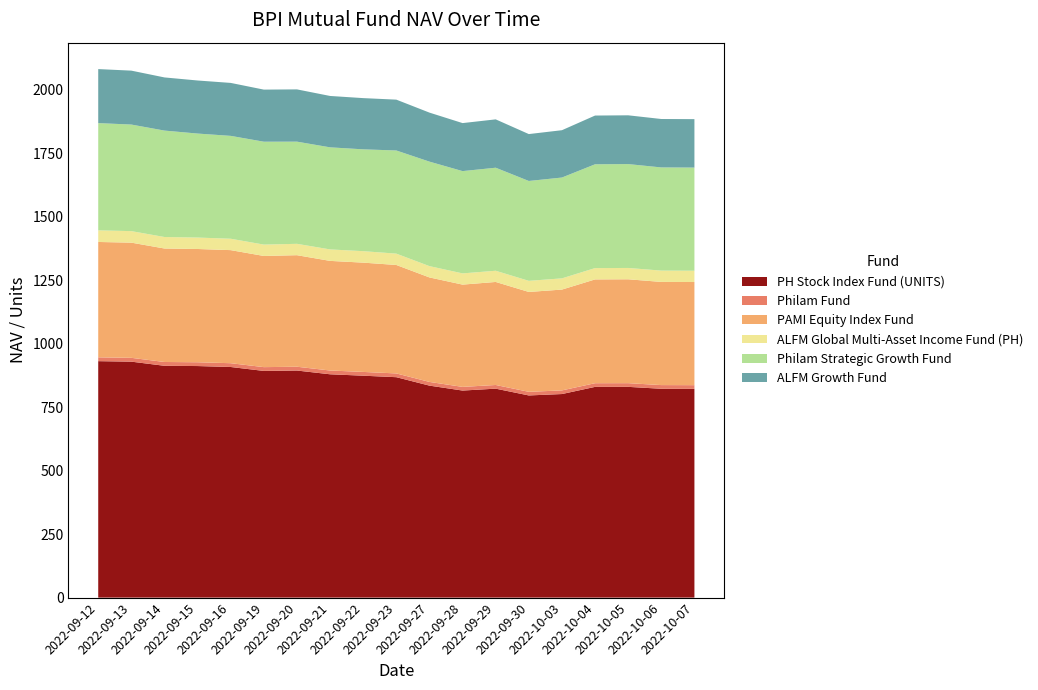

Reading left to right, extract all data points from this chart.

PH Stock Index Fund (UNITS): 2022-09-12=931.3	2022-09-13=929.4	2022-09-14=913.0	2022-09-15=912.0	2022-09-16=908.3	2022-09-19=892.9	2022-09-20=894.4	2022-09-21=879.6	2022-09-22=874.0	2022-09-23=868.2	2022-09-27=835.0	2022-09-28=815.5	2022-09-29=823.0	2022-09-30=796.3	2022-10-03=801.8	2022-10-04=830.0	2022-10-05=830.1	2022-10-06=822.6	2022-10-07=822.2
Philam Fund: 2022-09-12=15.1	2022-09-13=15.0	2022-09-14=15.0	2022-09-15=15.0	2022-09-16=14.9	2022-09-19=14.9	2022-09-20=15.0	2022-09-21=14.9	2022-09-22=14.9	2022-09-23=14.8	2022-09-27=14.6	2022-09-28=14.4	2022-09-29=14.5	2022-09-30=14.3	2022-10-03=14.3	2022-10-04=14.5	2022-10-05=14.5	2022-10-06=14.5	2022-10-07=14.5
PAMI Equity Index Fund: 2022-09-12=454.4	2022-09-13=453.7	2022-09-14=447.0	2022-09-15=446.1	2022-09-16=445.4	2022-09-19=437.9	2022-09-20=439.4	2022-09-21=431.8	2022-09-22=430.5	2022-09-23=427.2	2022-09-27=411.6	2022-09-28=402.9	2022-09-29=405.8	2022-09-30=393.4	2022-10-03=397.1	2022-10-04=408.8	2022-10-05=409.2	2022-10-06=406.4	2022-10-07=406.3
ALFM Global Multi-Asset Income Fund (PH): 2022-09-12=45.7	2022-09-13=45.4	2022-09-14=45.3	2022-09-15=45.0	2022-09-16=44.8	2022-09-19=44.8	2022-09-20=44.8	2022-09-21=45.2	2022-09-22=45.1	2022-09-23=44.7	2022-09-27=44.5	2022-09-28=44.2	2022-09-29=44.1	2022-09-30=43.7	2022-10-03=44.2	2022-10-04=44.6	2022-10-05=44.6	2022-10-06=44.6	2022-10-07=44.5
Philam Strategic Growth Fund: 2022-09-12=422.4	2022-09-13=419.7	2022-09-14=419.2	2022-09-15=409.6	2022-09-16=405.2	2022-09-19=405.3	2022-09-20=402.4	2022-09-21=402.1	2022-09-22=401.1	2022-09-23=406.3	2022-09-27=411.6	2022-09-28=402.9	2022-09-29=405.8	2022-09-30=393.4	2022-10-03=397.1	2022-10-04=408.8	2022-10-05=409.2	2022-10-06=406.4	2022-10-07=406.3
ALFM Growth Fund: 2022-09-12=212.8	2022-09-13=212.4	2022-09-14=209.4	2022-09-15=209.0	2022-09-16=208.6	2022-09-19=205.2	2022-09-20=205.9	2022-09-21=202.4	2022-09-22=201.7	2022-09-23=200.2	2022-09-27=193.1	2022-09-28=189.1	2022-09-29=190.4	2022-09-30=184.7	2022-10-03=186.4	2022-10-04=192.0	2022-10-05=192.1	2022-10-06=190.8	2022-10-07=190.8